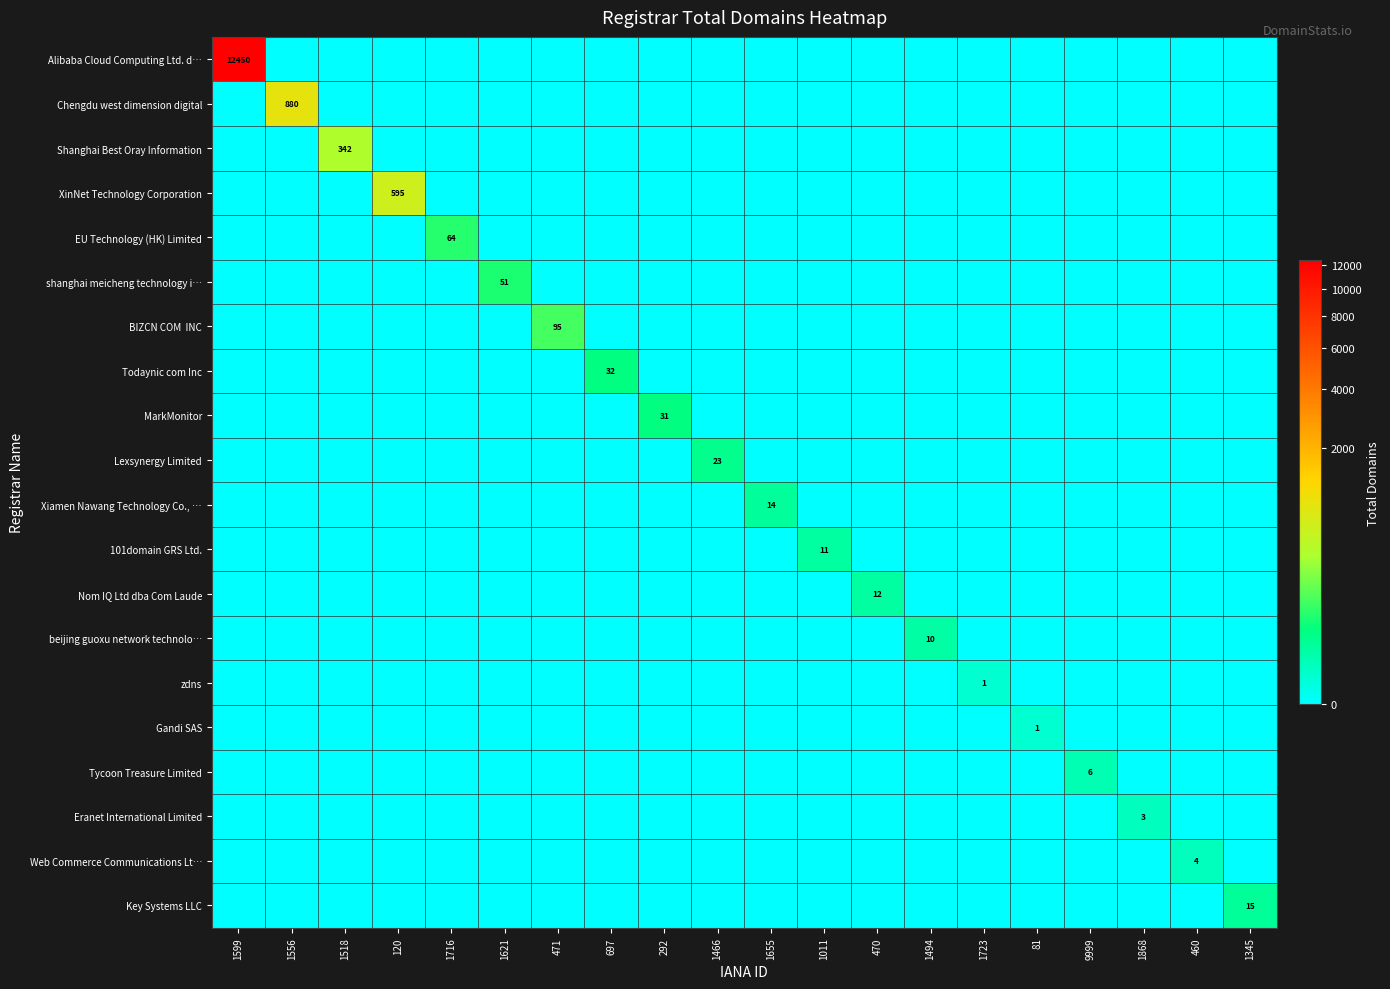

Is it true that Todaynic com Inc equals 18 at 697?

False